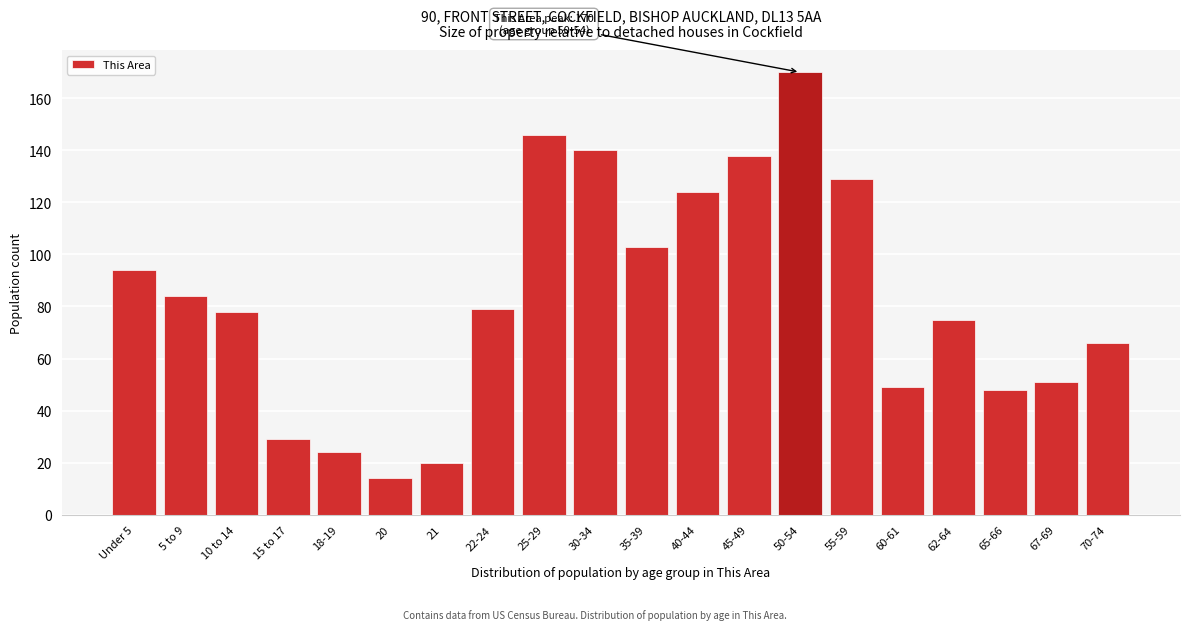

Reading left to right, transcribe all the data shown in this chart.

94	84	78	29	24	14	20	79	146	140	103	124	138	170	129	49	75	48	51	66